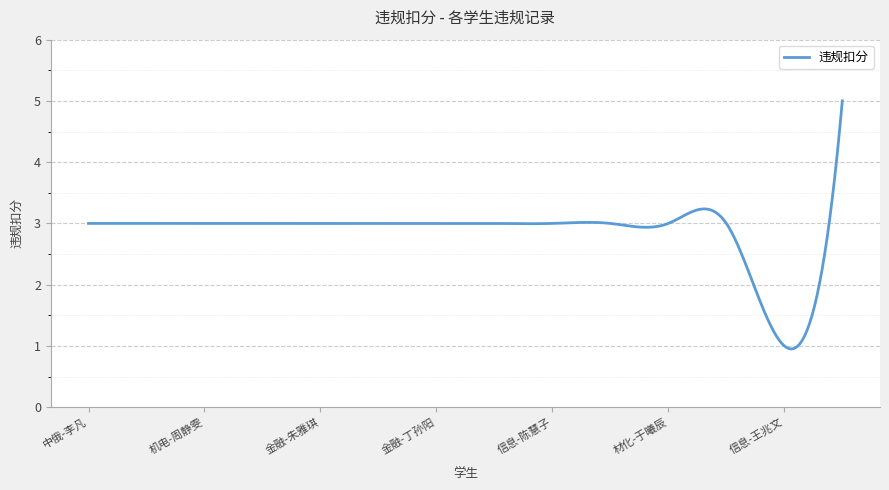

True or false: there are more than 0 points higher than both neighbors.

True